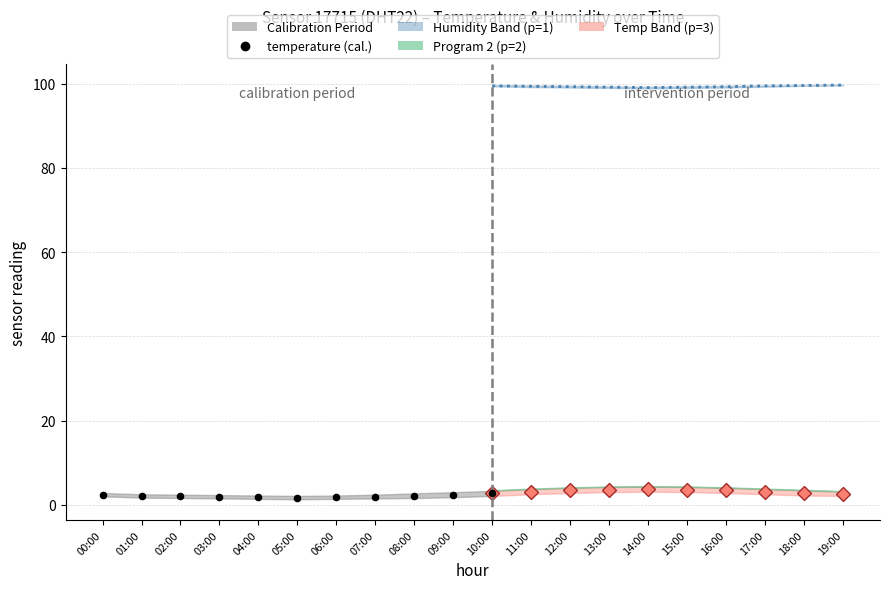

What is the total value across all series at 16:00?

308.1